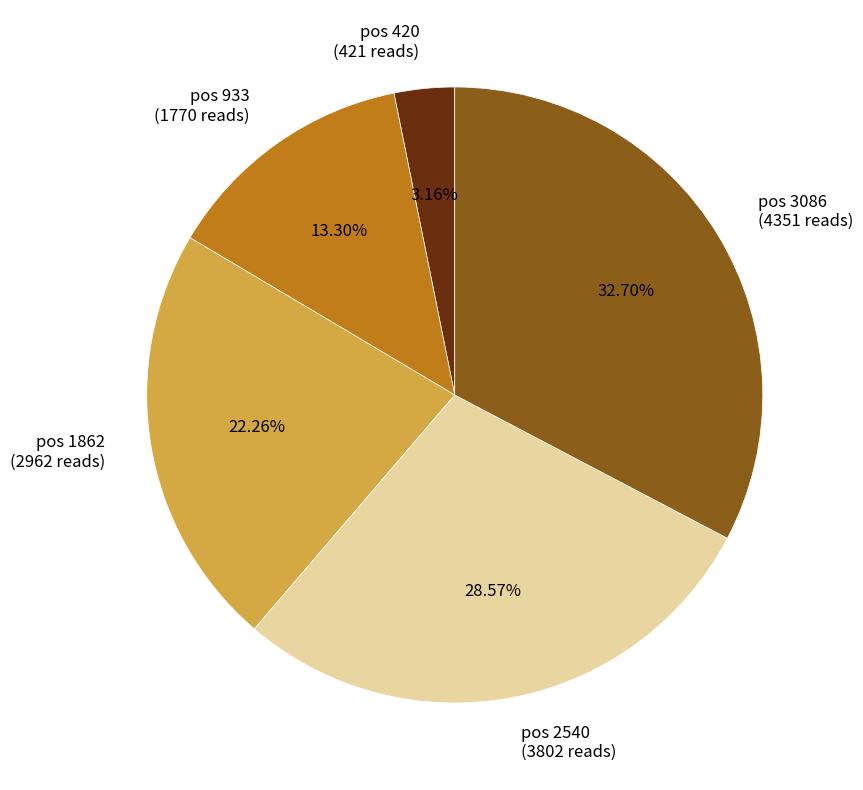

To the nearest percent, what is the difference between the pos 933 and pos 3086 slice percentages?

19%